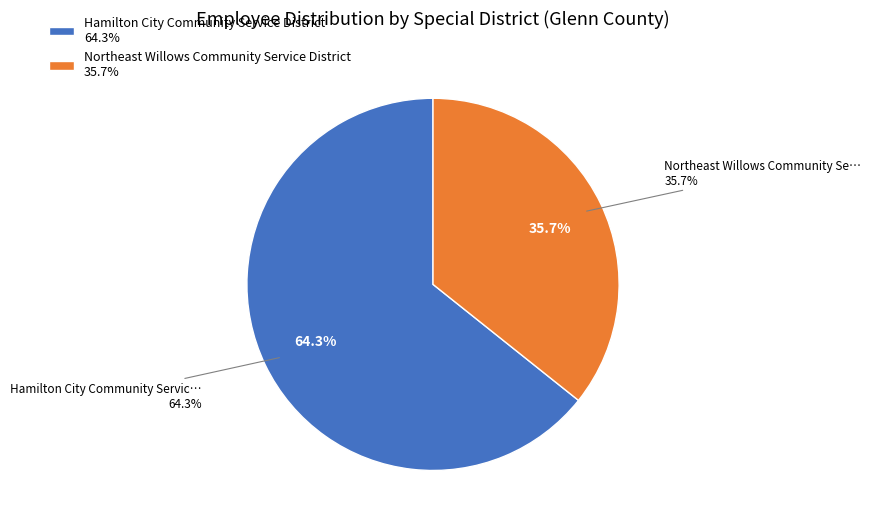

Which slice is the smallest?

Northeast Willows Community Service District